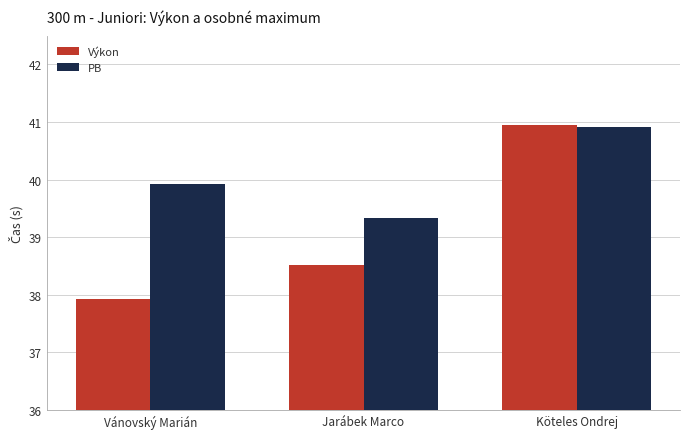

Which category has the lowest value in the PB series?

Jarábek Marco